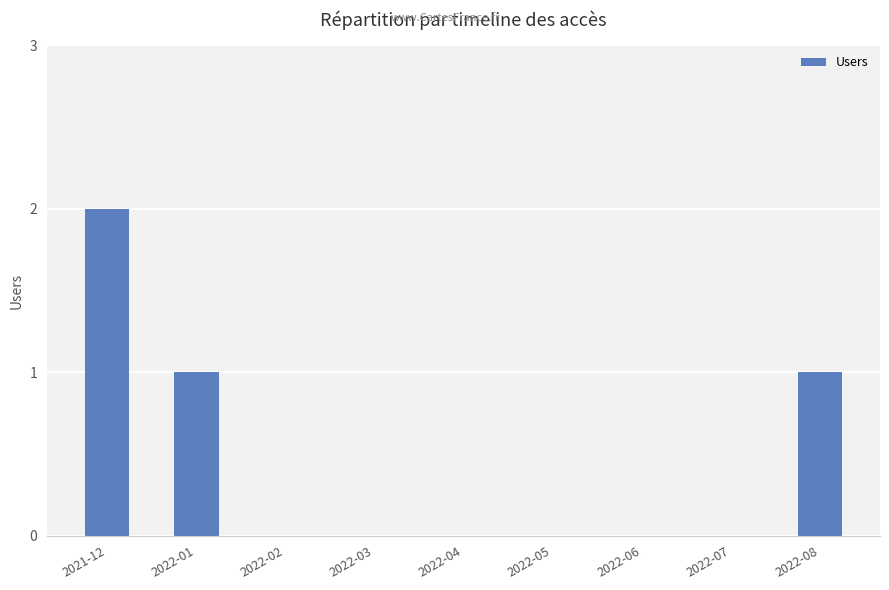

True or false: the data shows 0 at 2022-04.

True